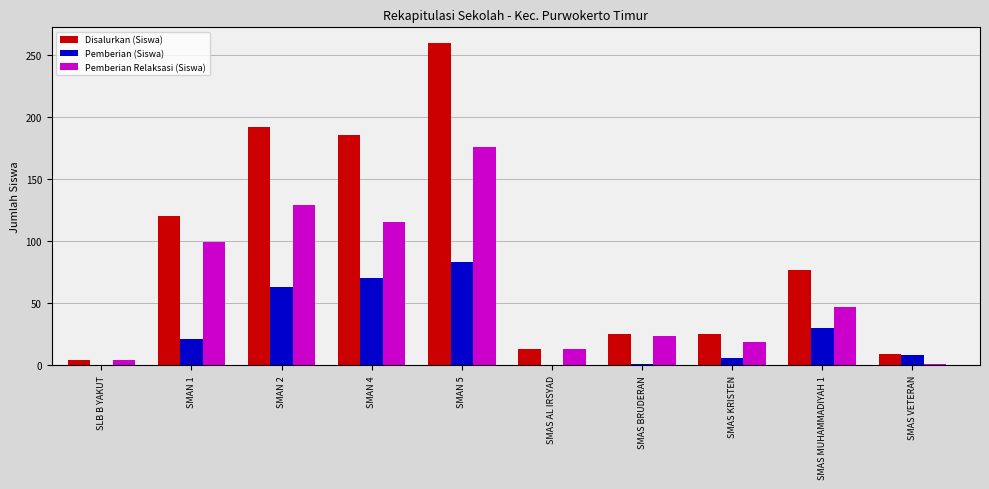

Between SMAN 1 and SMAN 4, which series saw the biggest shift?

Disalurkan (Siswa)